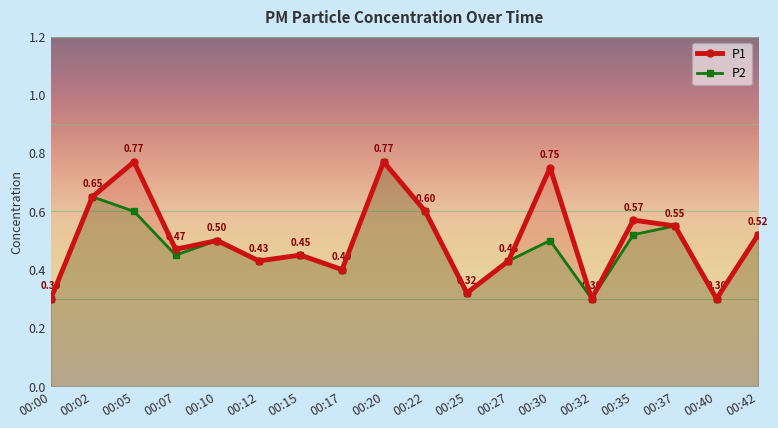

True or false: P1 has more than 0 points higher than both neighbors.

True